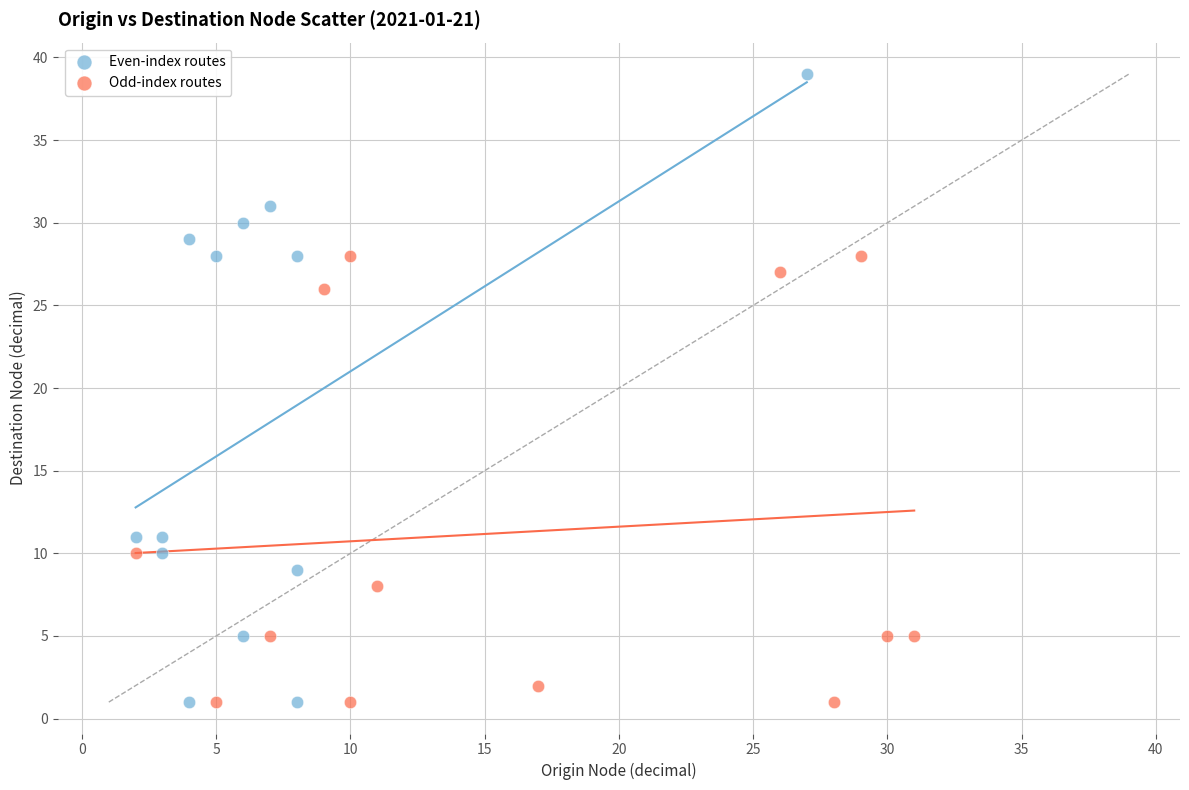

Which series reaches the maximum Y coordinate?

Even-index routes